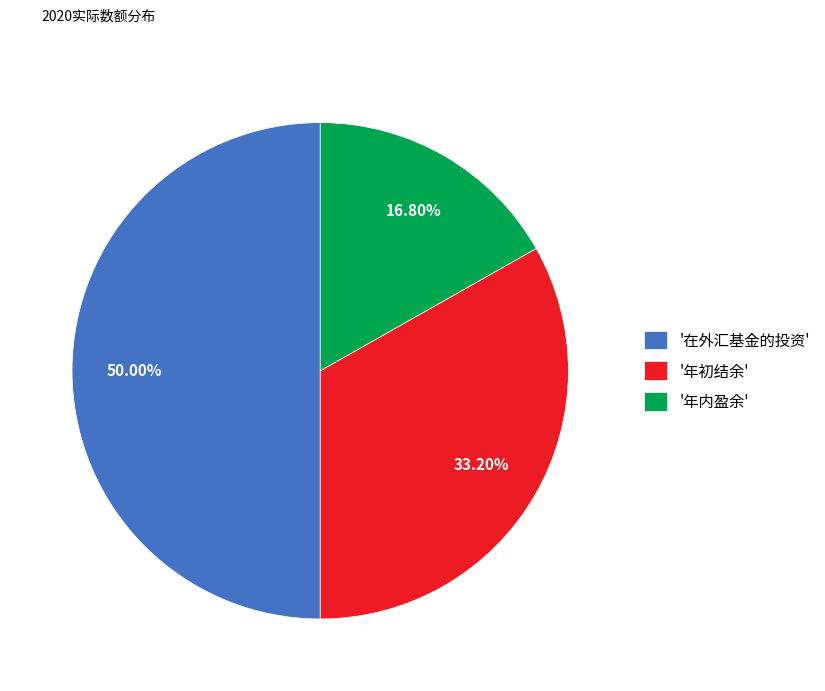

Combined, do '在外汇基金的投资' and '年初结余' account for over 50%?

Yes